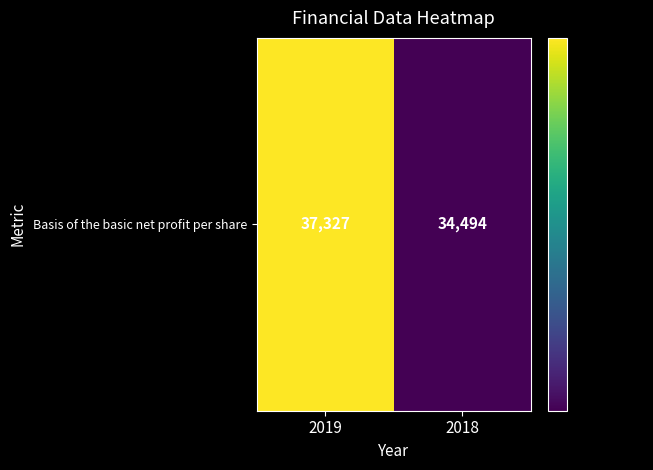

What is the difference between the maximum and minimum values?

2833